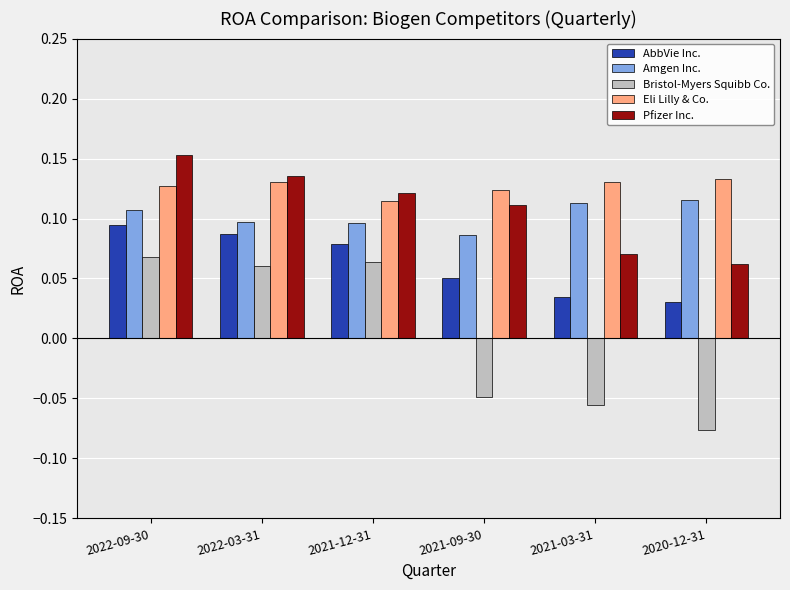

How many groups of bars are there?

6